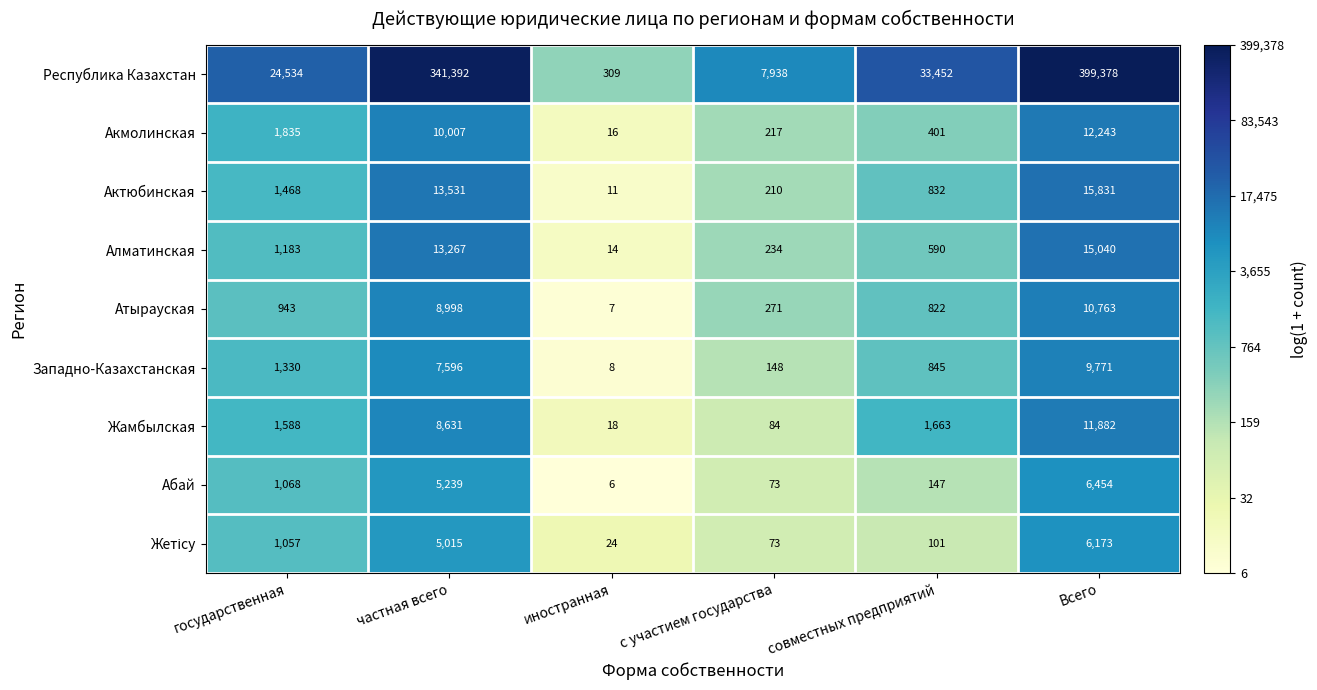

Which series has the widest spread of values?

Республика Казахстан